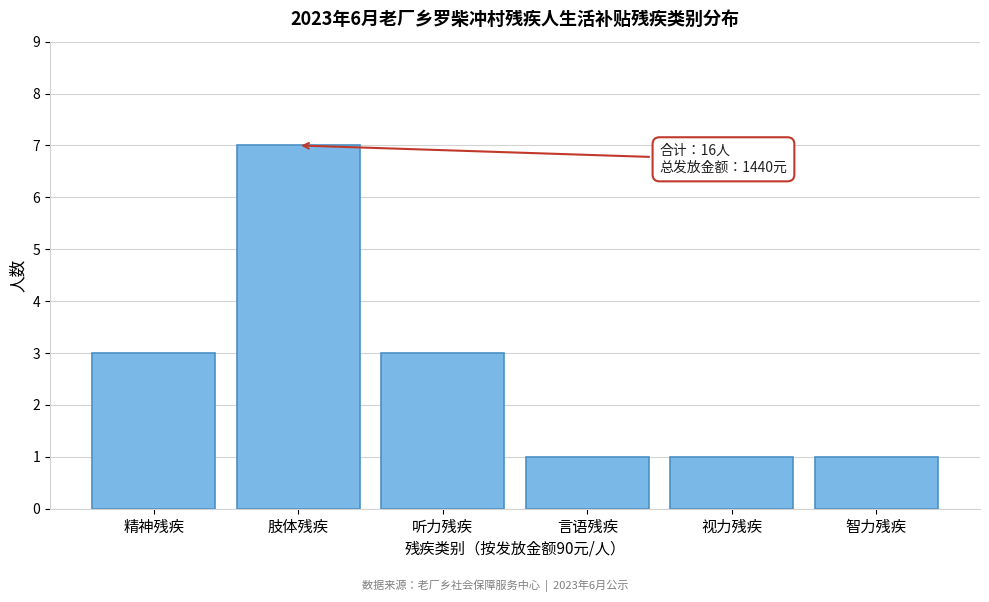

Reading right to left, list all the values displayed in this chart.

1	1	1	3	7	3